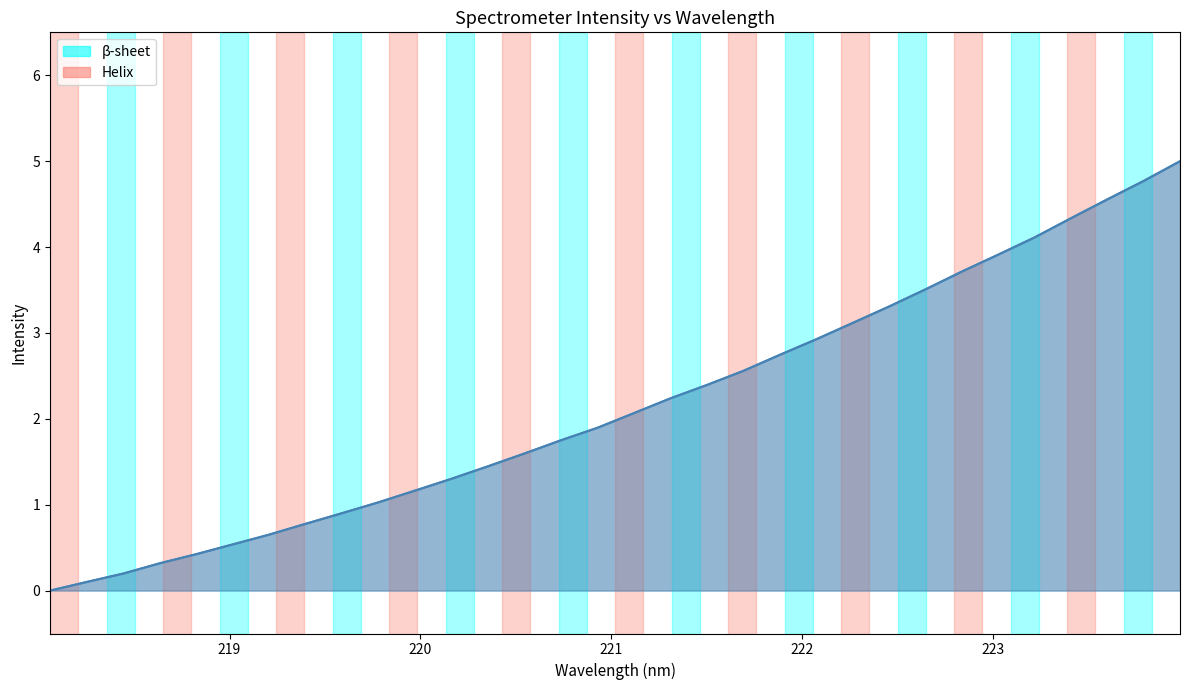

Reading right to left, extract all data points from this chart.

5.0	4.8	4.6	4.3	4.1	3.9	3.7	3.5	3.3	3.1	2.9	2.7	2.6	2.4	2.2	2.1	1.9	1.7	1.6	1.4	1.3	1.2	1.0	0.9	0.8	0.7	0.5	0.4	0.3	0.2	0.1	0.0